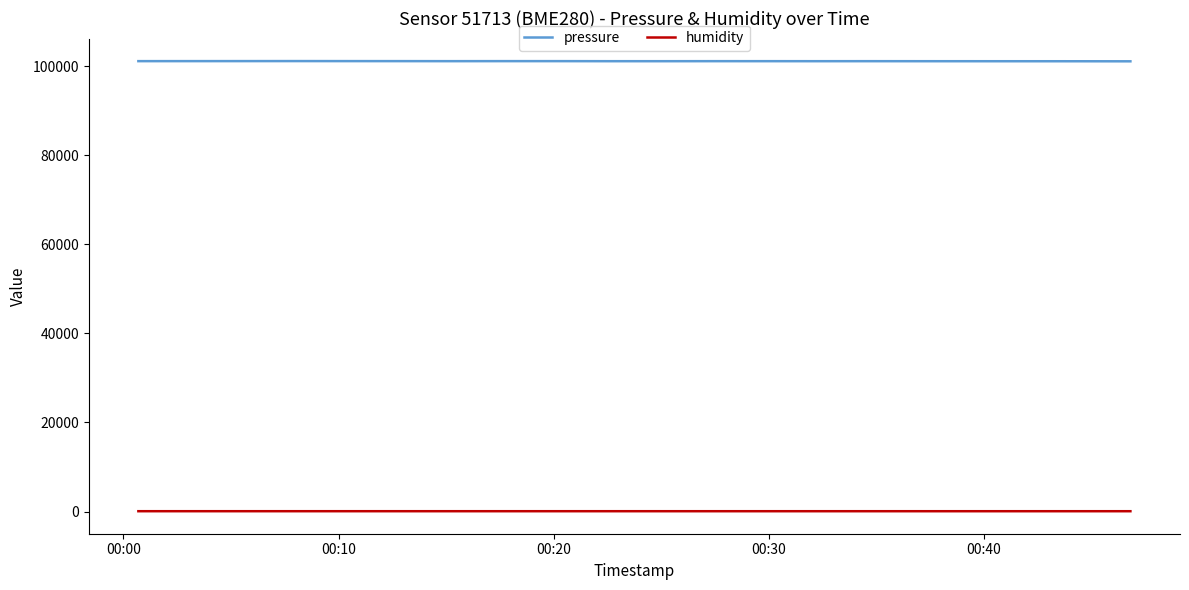

At how many categories does at least one series exceed 52353?

20